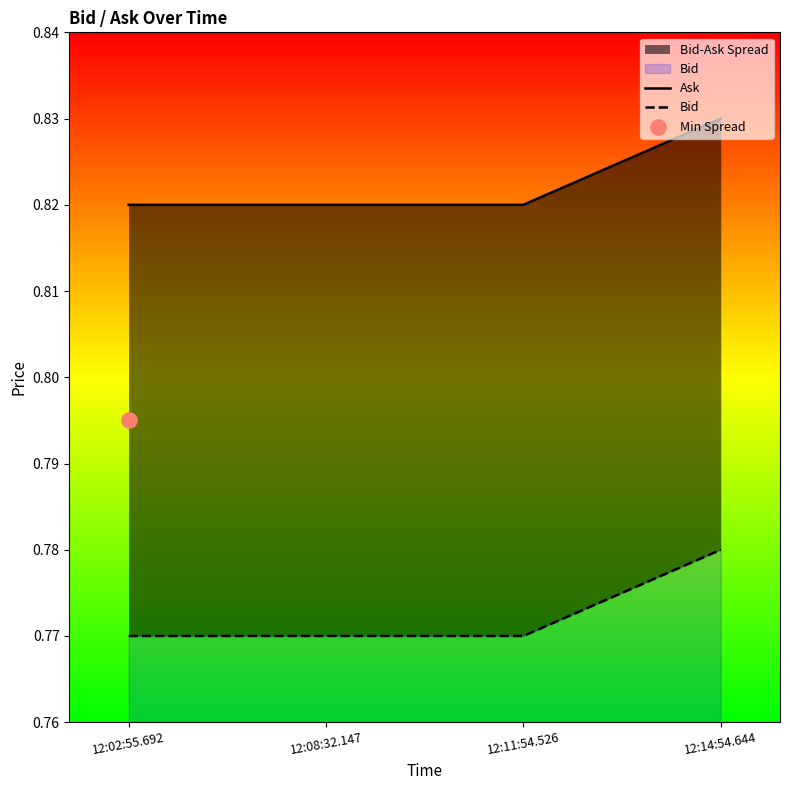

Which series has the largest total across all categories?

Ask